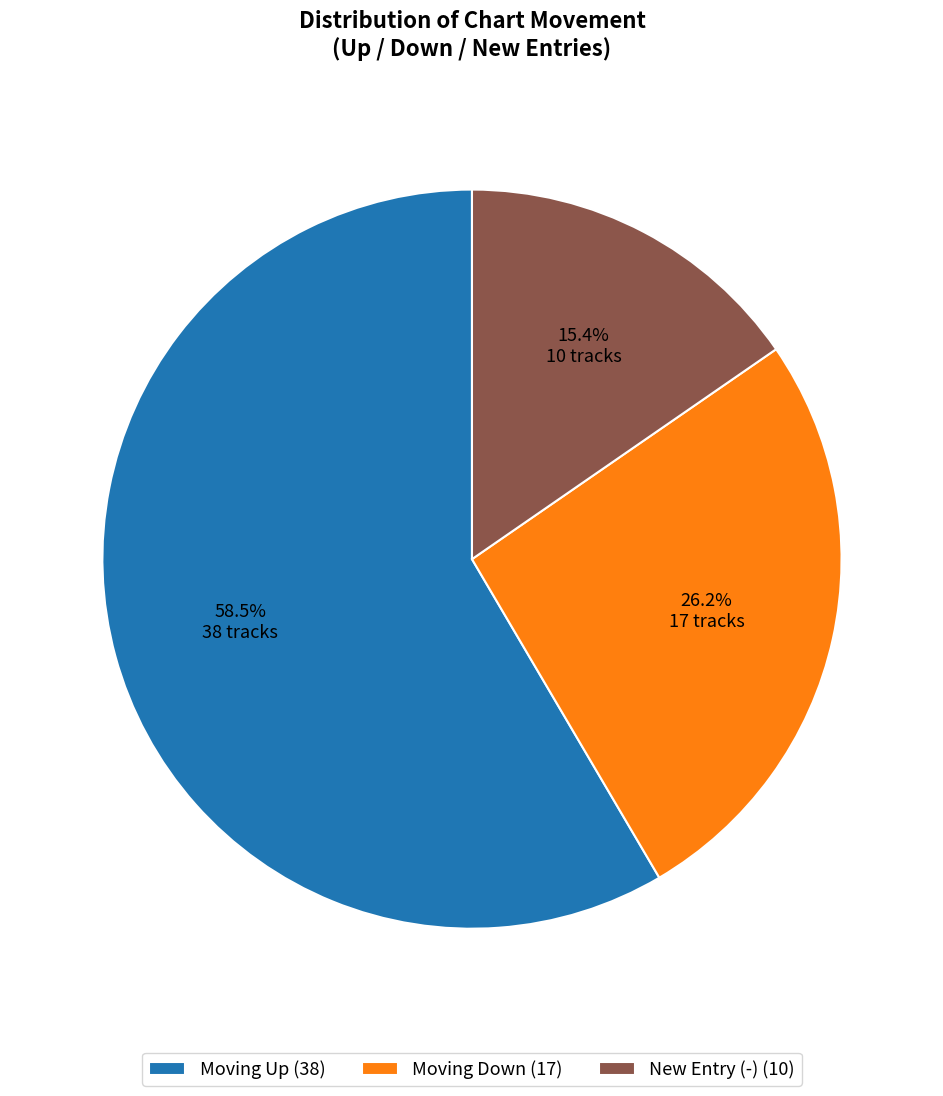

What portion of the pie excludes Moving Down (17)?

73.8%